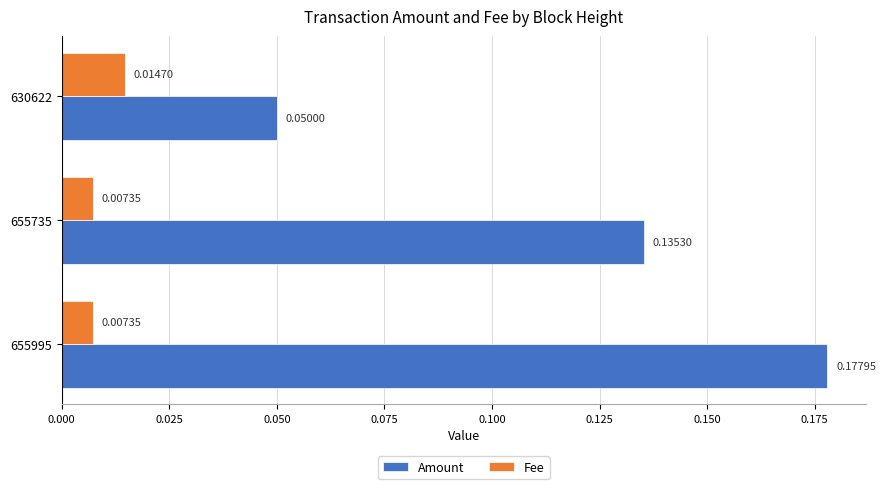

Count the number of categories in the chart.

3